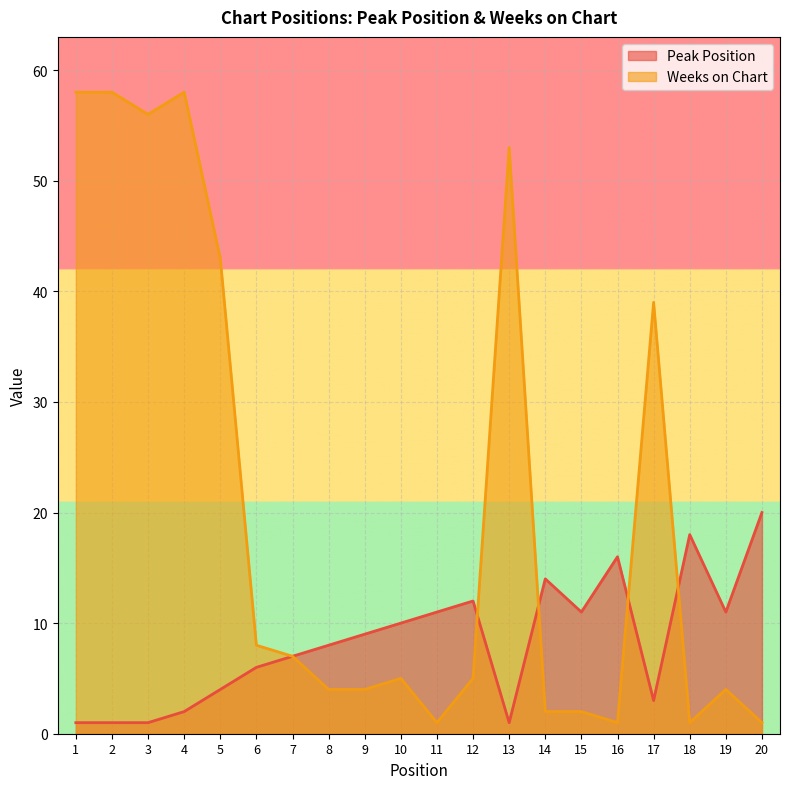

What is the average value of the Peak Position series?

8